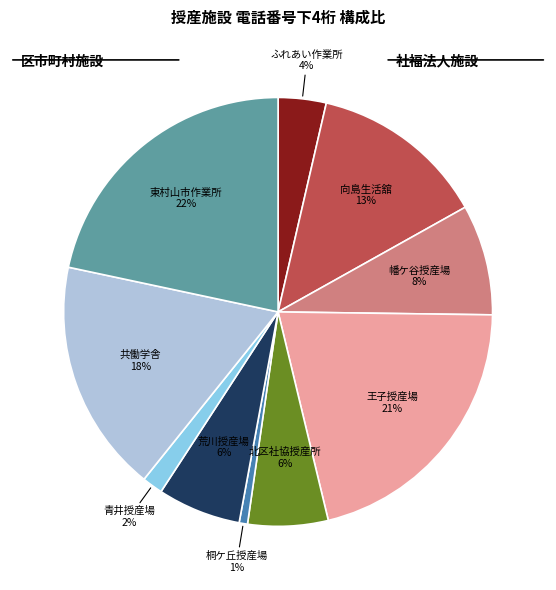

To the nearest percent, what is the average slice percentage?

10%